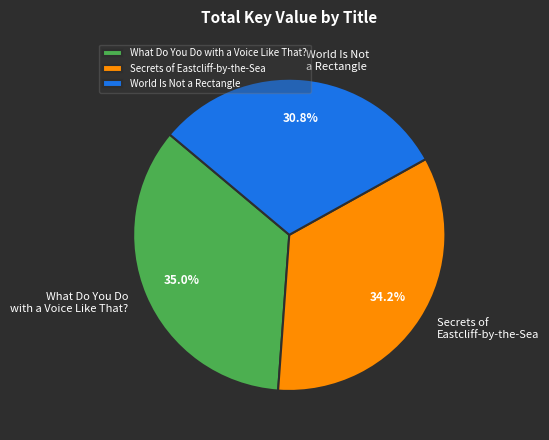

What is the ratio of the value at World Is Not a Rectangle to the value at What Do You Do with a Voice Like That??

0.9